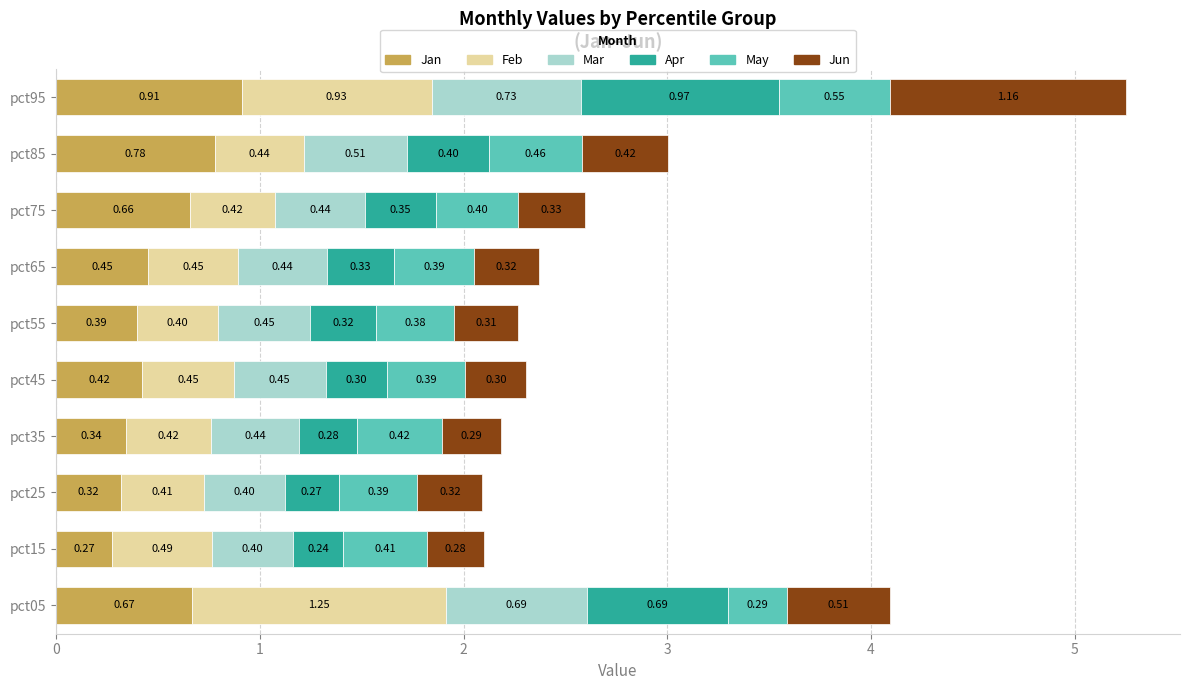

What is the sum of all Jan values?

5.2